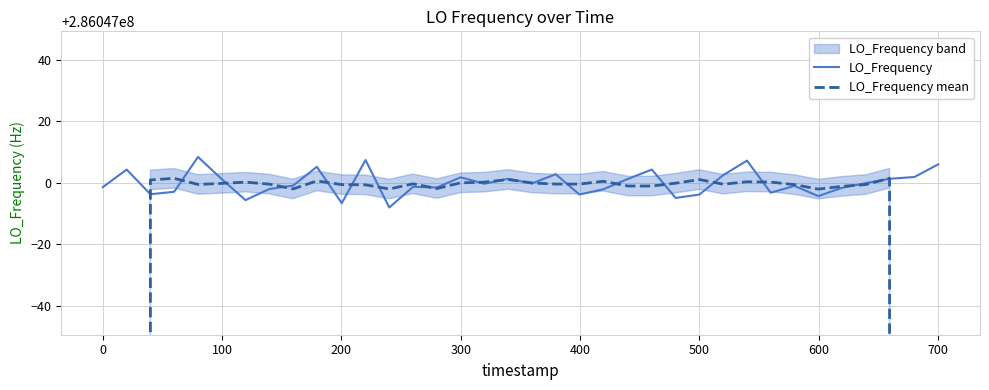

True or false: LO_Frequency has more than 1 points higher than both neighbors.

True